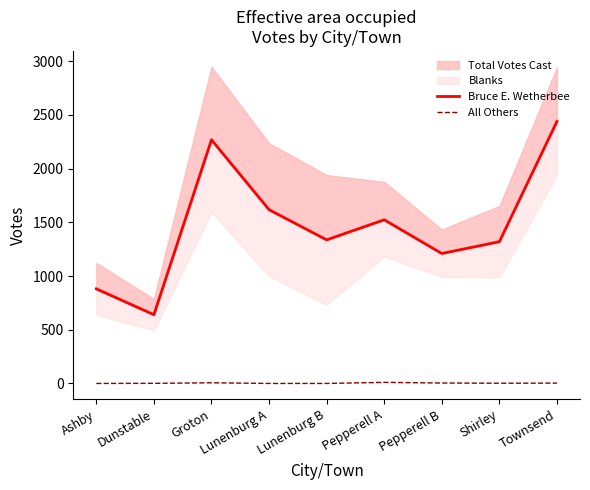

True or false: Bruce E. Wetherbee has more than 1 points higher than both neighbors.

True